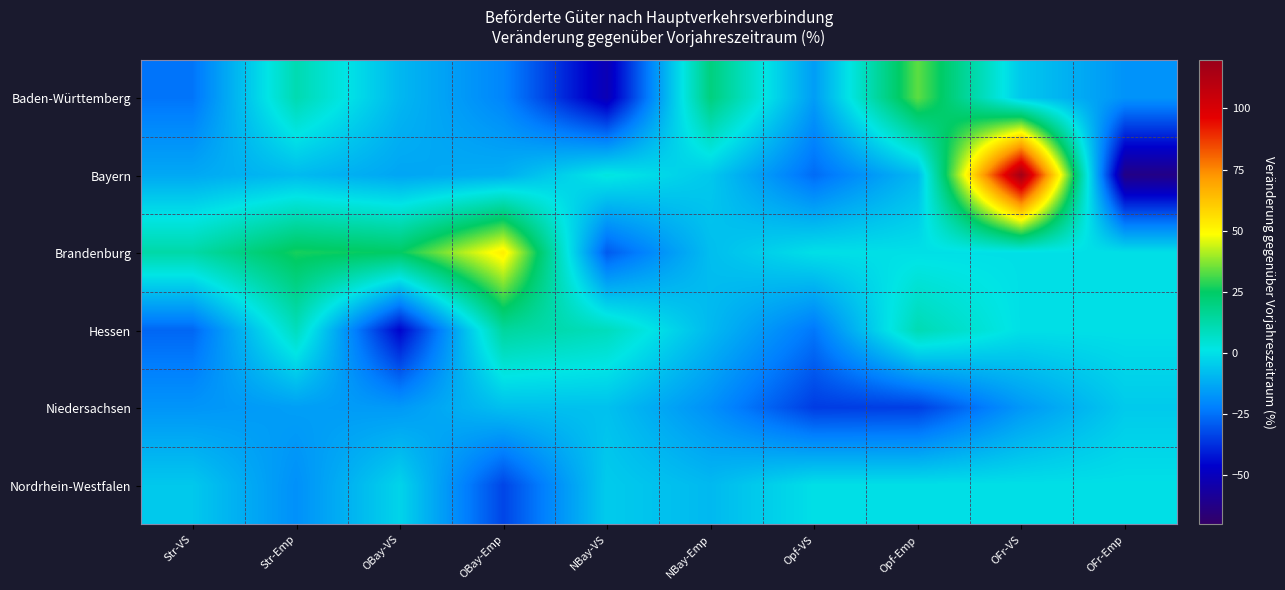

At OBay-VS, list the series in order from largest to smallest.

Brandenburg, Nordrhein-Westfalen, Baden-Württemberg, Bayern, Niedersachsen, Hessen